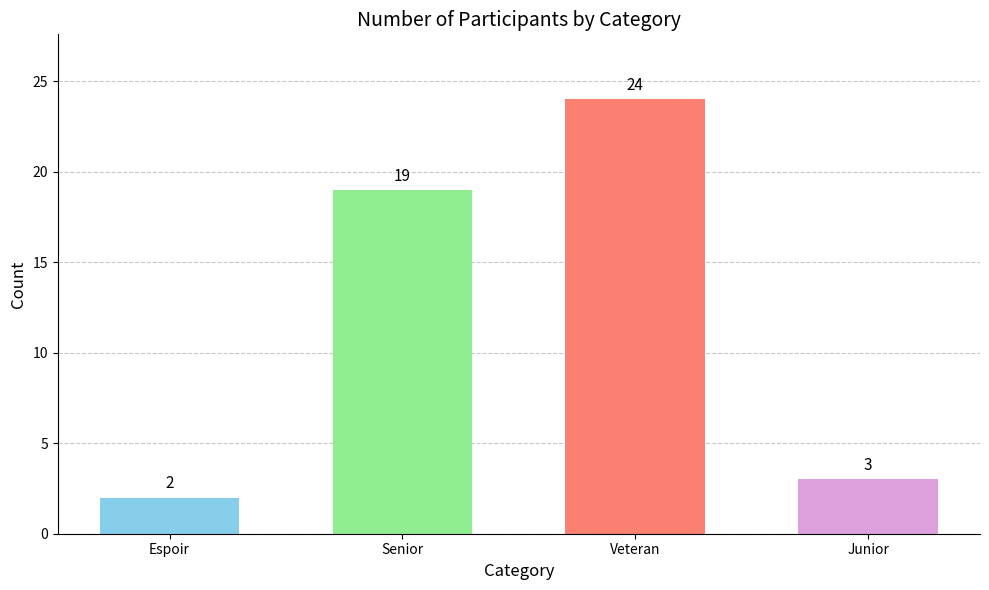

What is the difference between the maximum and second lowest values?

21